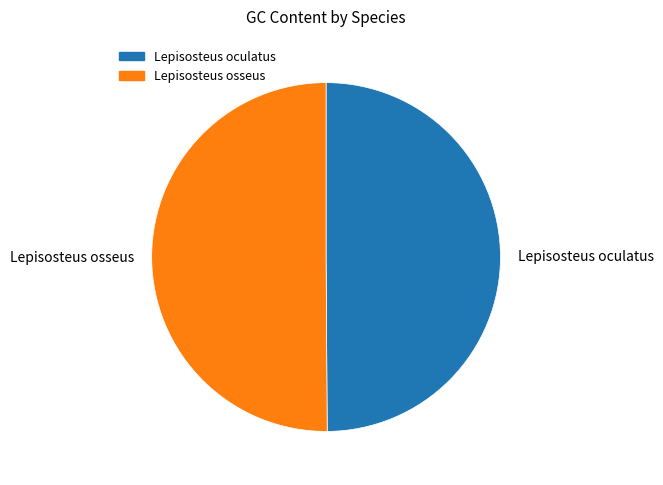

Approximately how many times larger is the value at Lepisosteus oculatus compared to Lepisosteus osseus?

1.0